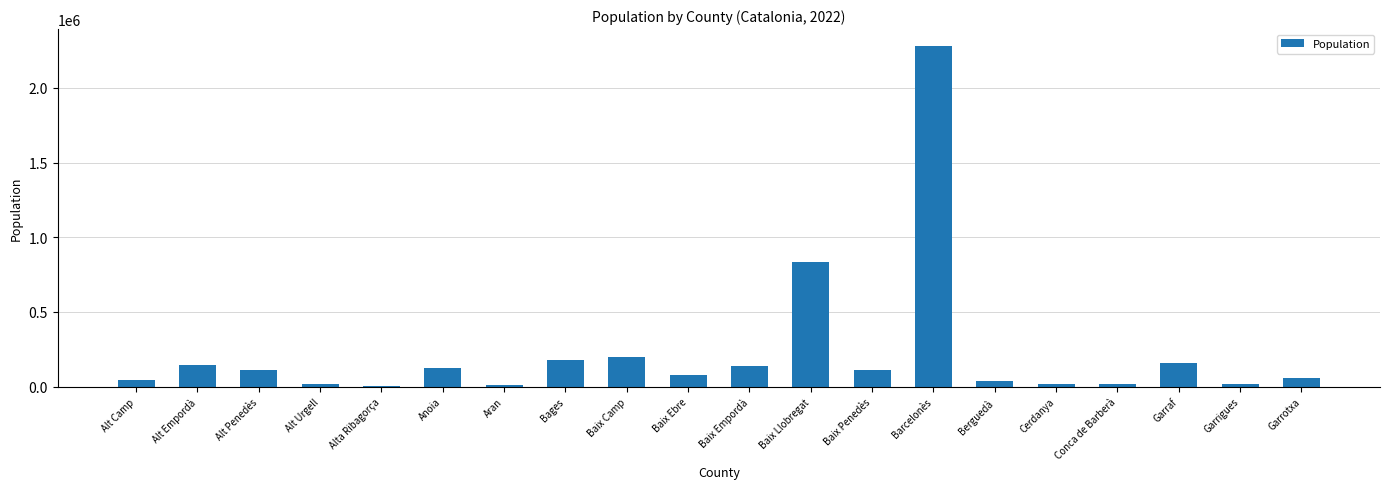

What is the greatest value displayed?

2280042